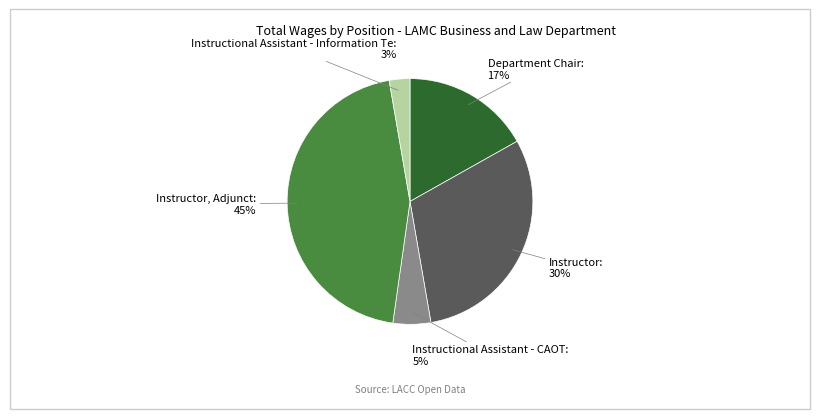

To the nearest percent, what is the average slice percentage?

20%